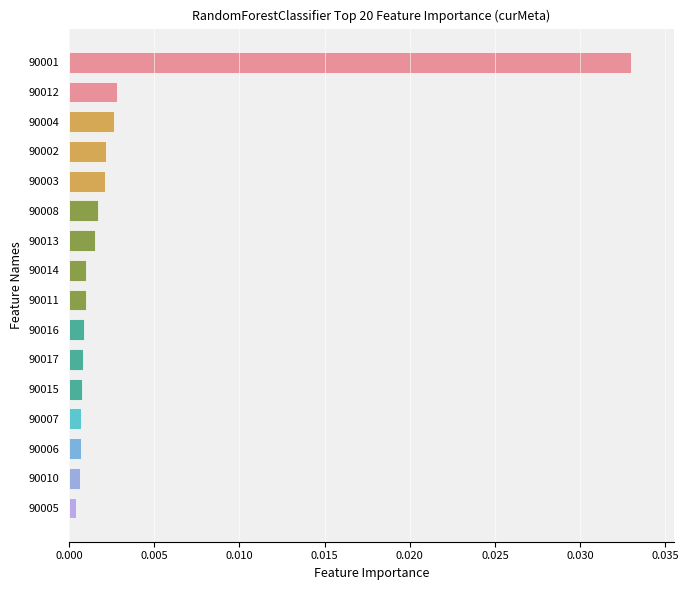

Which label corresponds to the largest value in the chart?

90001